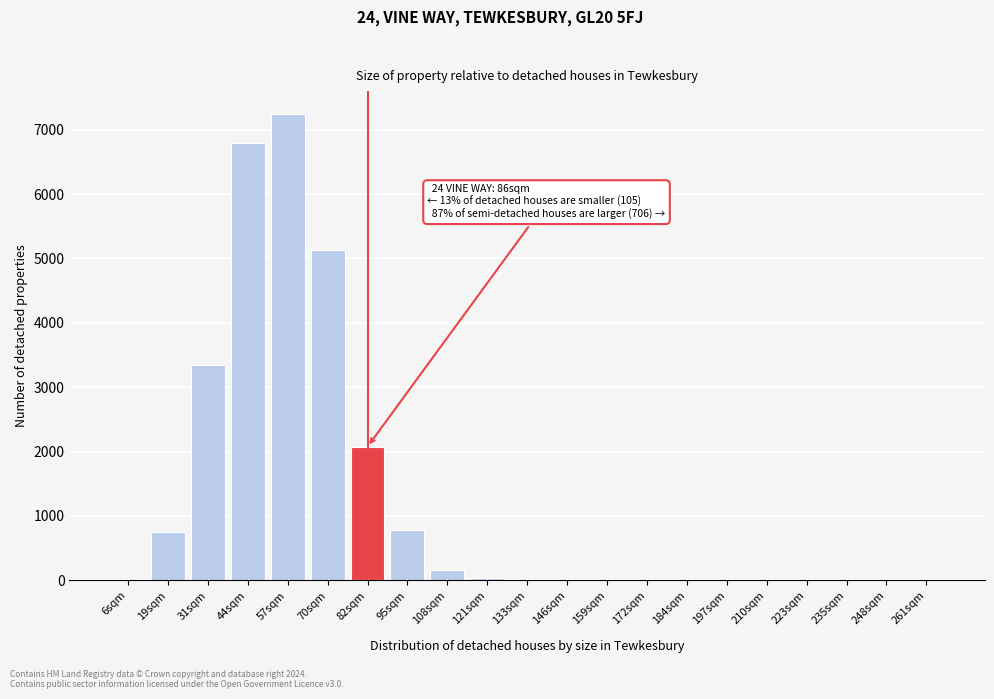

Where is the data nearest to the value 3618?

31sqm